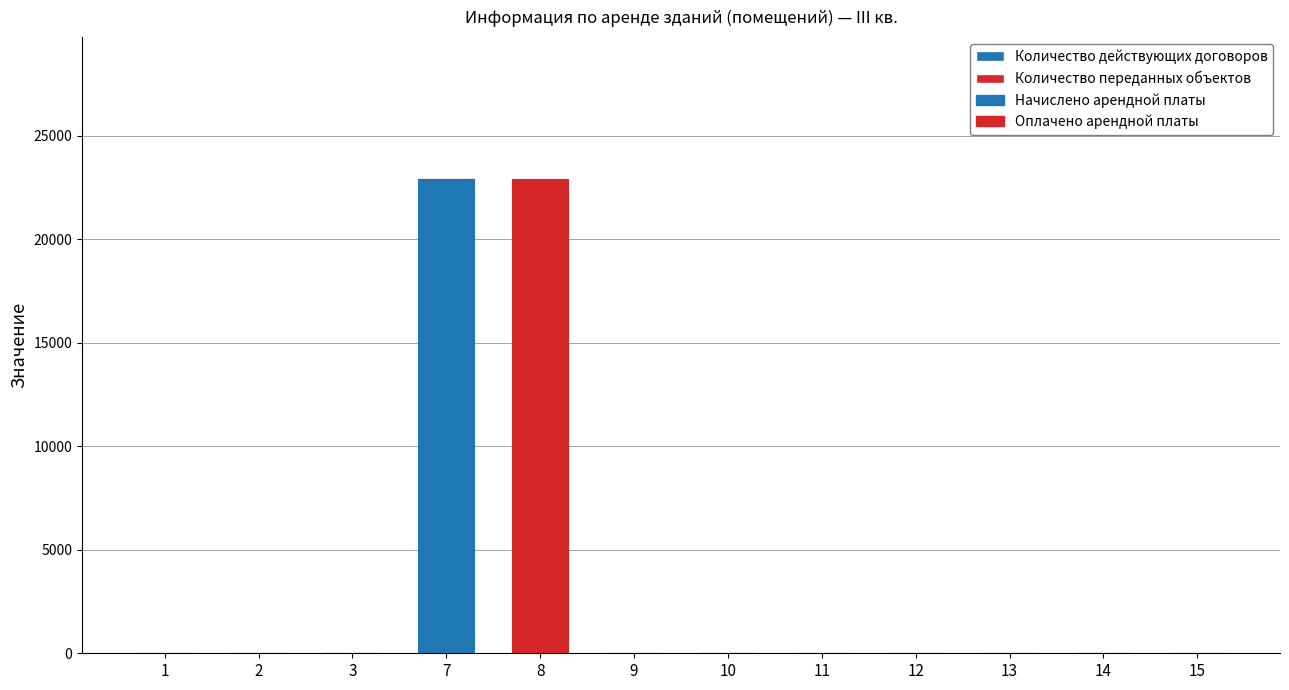

Between 15 and 7, which is larger?

15